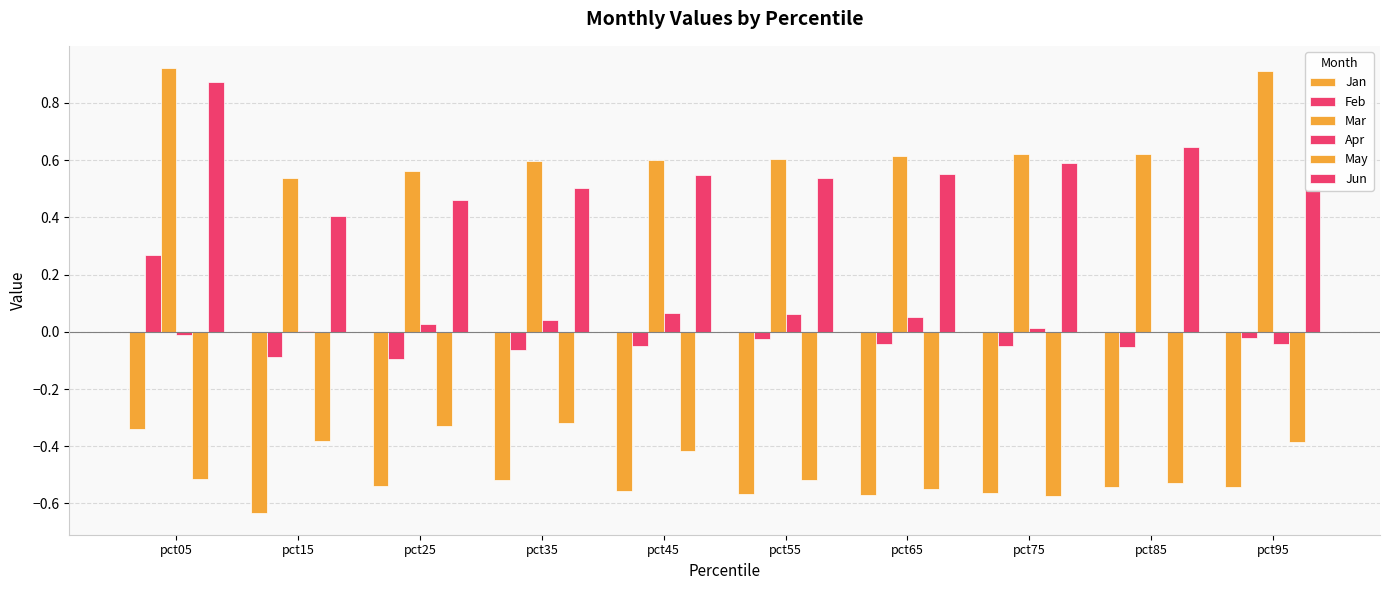

How many groups of bars are there?

10